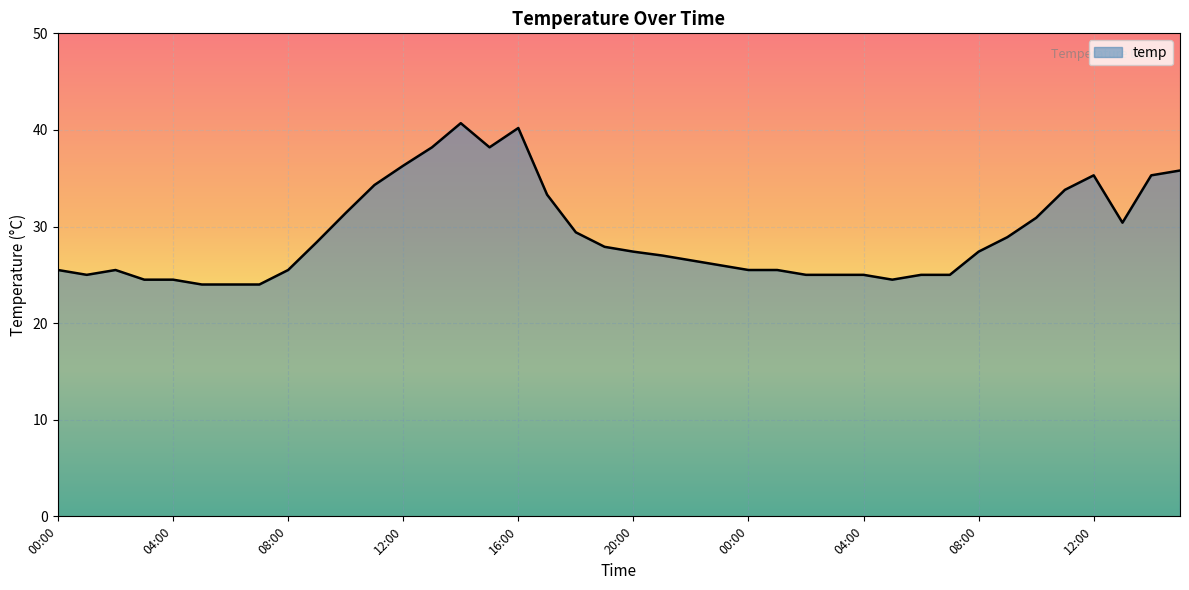

What is the maximum value shown in the chart?

40.7